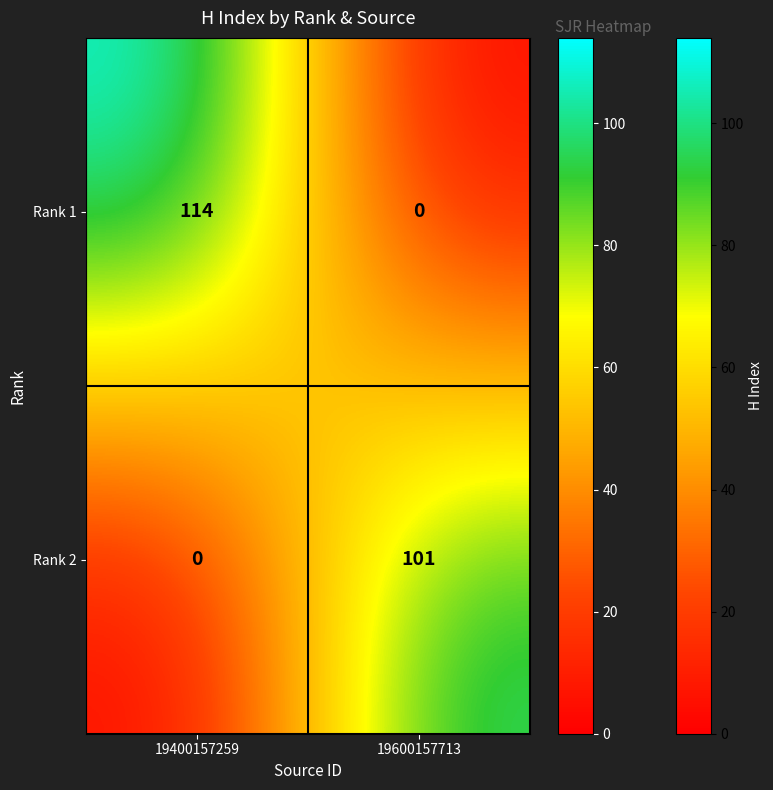

What is the sum of all Rank 2 values?

101